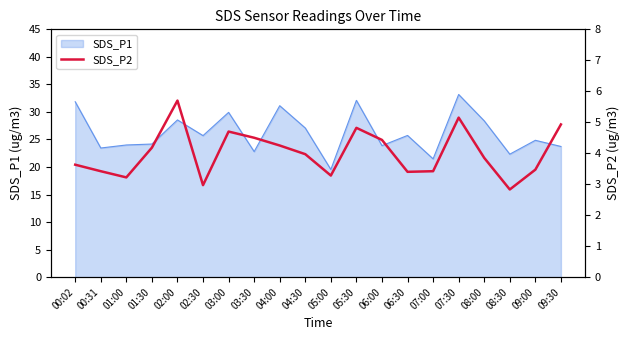

True or false: there are more than 0 points higher than both neighbors.

True